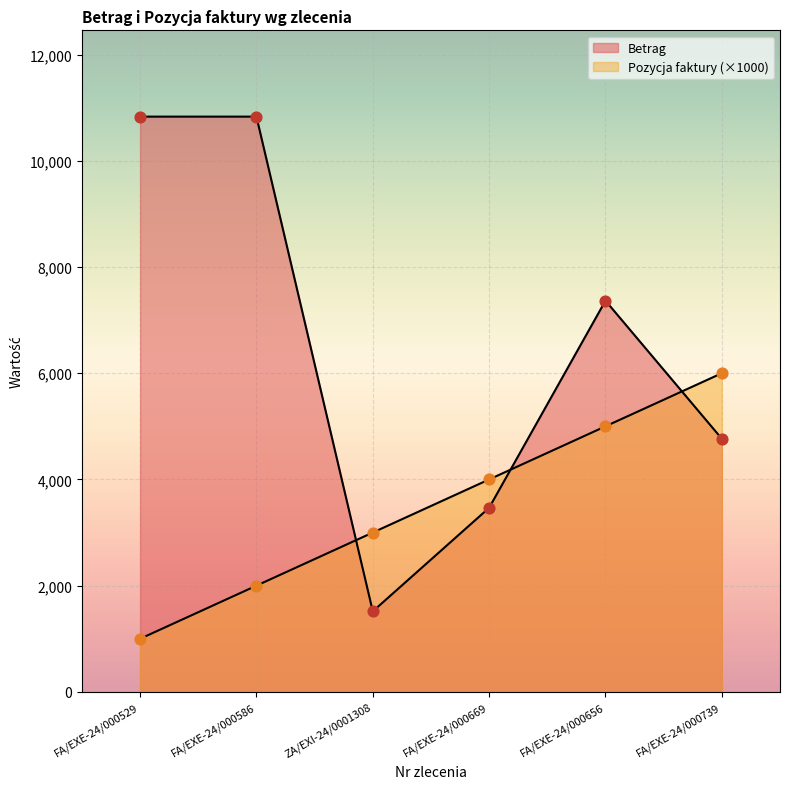

What is the total value across all series at FA/EXE-24/000739?

10765.9